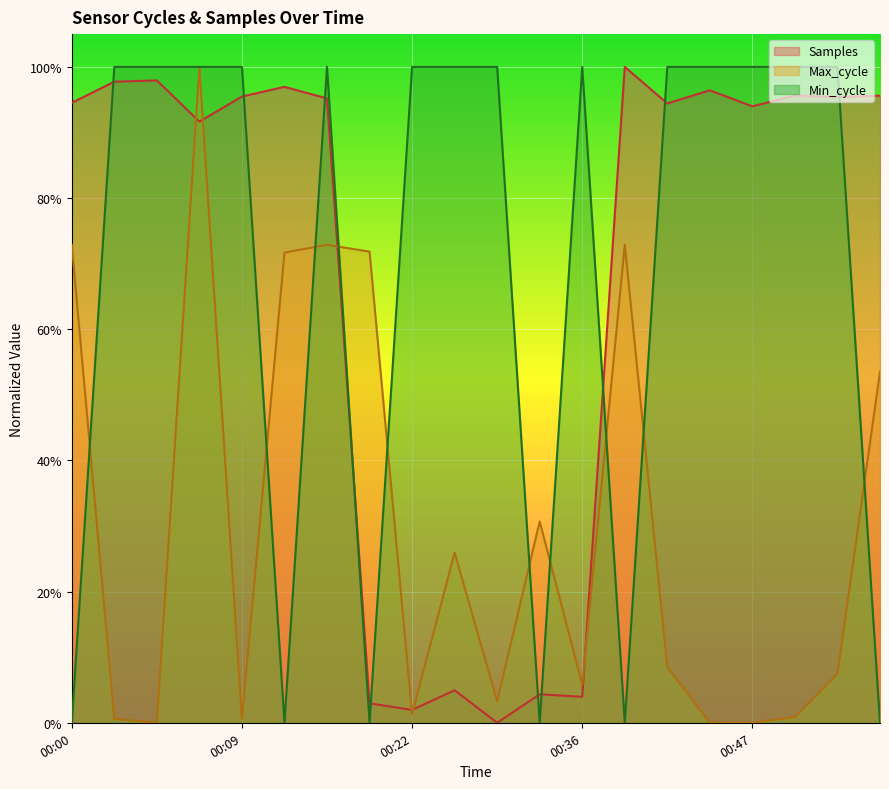

Reading left to right, list all the values displayed in this chart.

Samples: 00:00=0.9	00:02=1.0	00:04=1.0	00:07=0.9	00:09=1.0	00:14=1.0	00:17=1.0	00:20=0.0	00:22=0.0	00:25=0.0	00:27=0.0	00:34=0.0	00:36=0.0	00:40=1.0	00:42=0.9	00:45=1.0	00:47=0.9	00:50=1.0	00:52=1.0	01:02=1.0
Max_cycle: 00:00=0.7	00:02=0.0	00:04=0.0	00:07=1.0	00:09=0.0	00:14=0.7	00:17=0.7	00:20=0.7	00:22=0.0	00:25=0.3	00:27=0.0	00:34=0.3	00:36=0.1	00:40=0.7	00:42=0.1	00:45=0.0	00:47=0.0	00:50=0.0	00:52=0.1	01:02=0.5
Min_cycle: 00:00=0.0	00:02=1.0	00:04=1.0	00:07=1.0	00:09=1.0	00:14=0.0	00:17=1.0	00:20=0.0	00:22=1.0	00:25=1.0	00:27=1.0	00:34=0.0	00:36=1.0	00:40=0.0	00:42=1.0	00:45=1.0	00:47=1.0	00:50=1.0	00:52=1.0	01:02=0.0